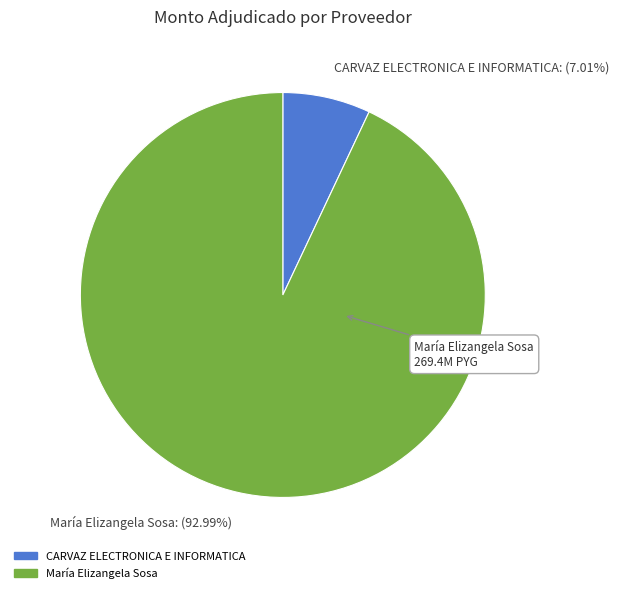

The María Elizangela Sosa slice represents 93% of the pie. True or false?

True